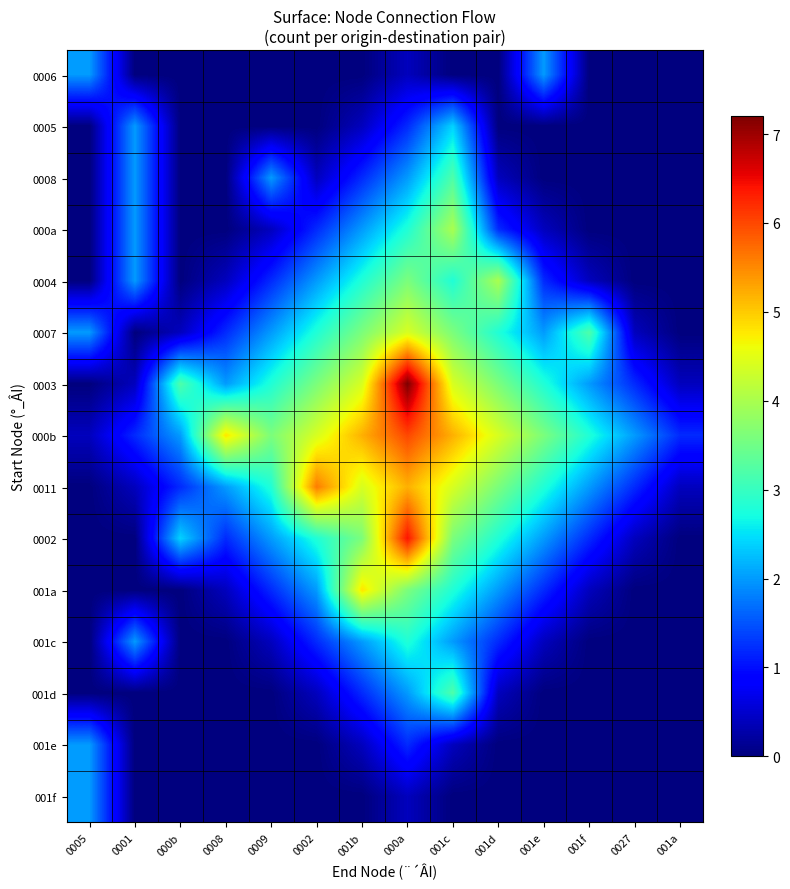

List the series in order of their peak value, lowest first.

0006, 001e, 001f, 0005, 001c, 0008, 001d, 000a, 0004, 0007, 001a, 0011, 000b, 0002, 0003